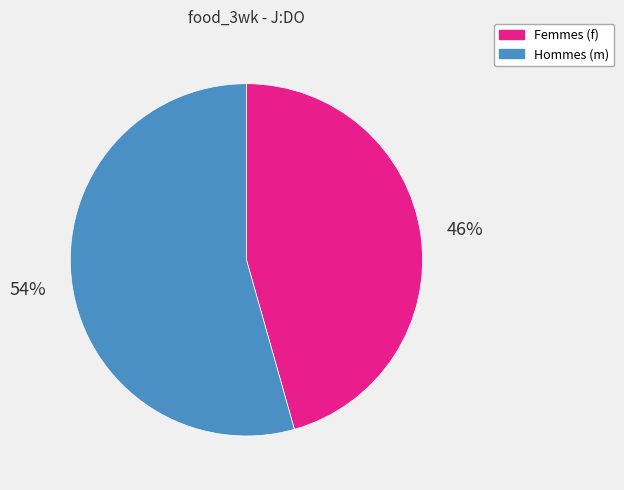

To the nearest percent, what portion does Femmes (f) represent?

46%